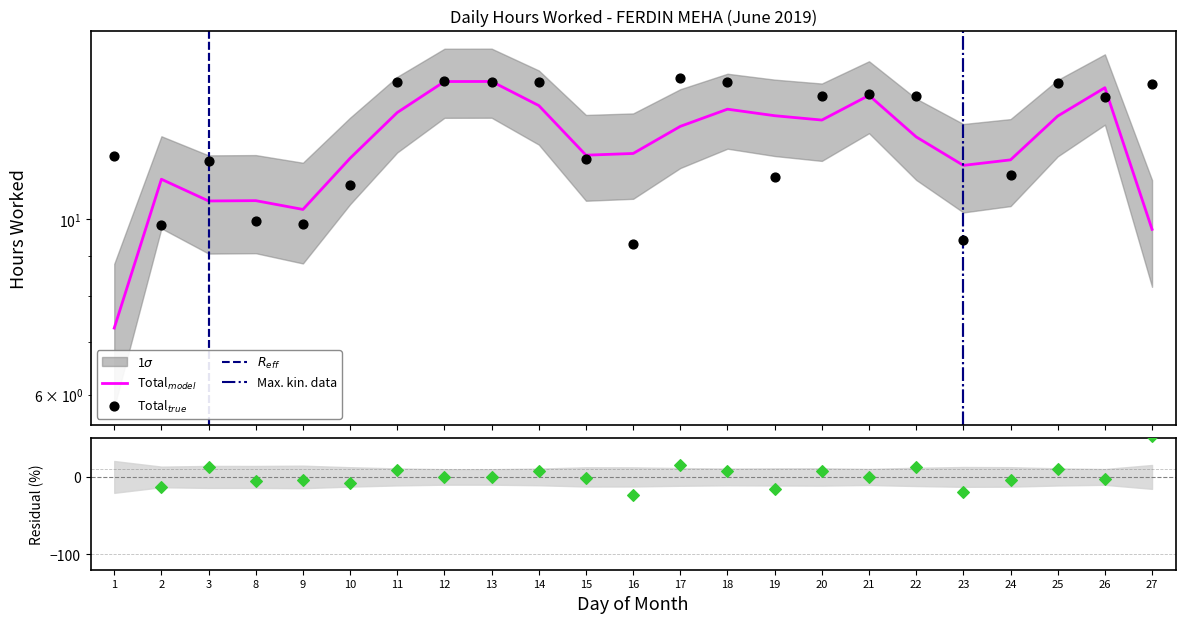

Approximately how many times larger is the value at 19 compared to 15?

0.9